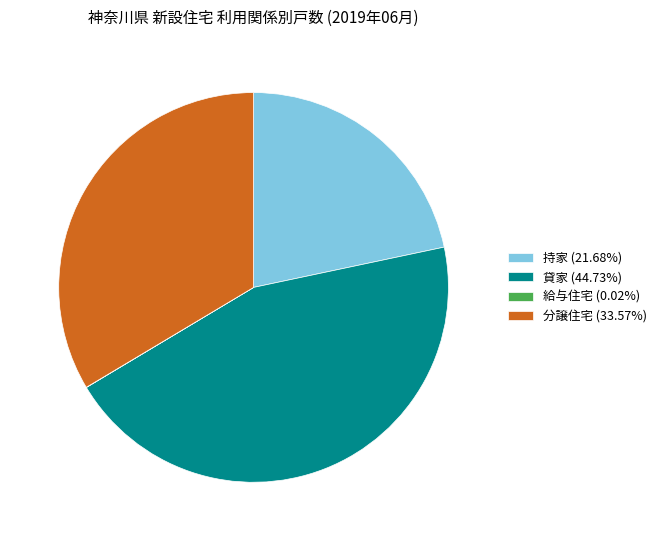

Is there a majority slice in this chart?

No